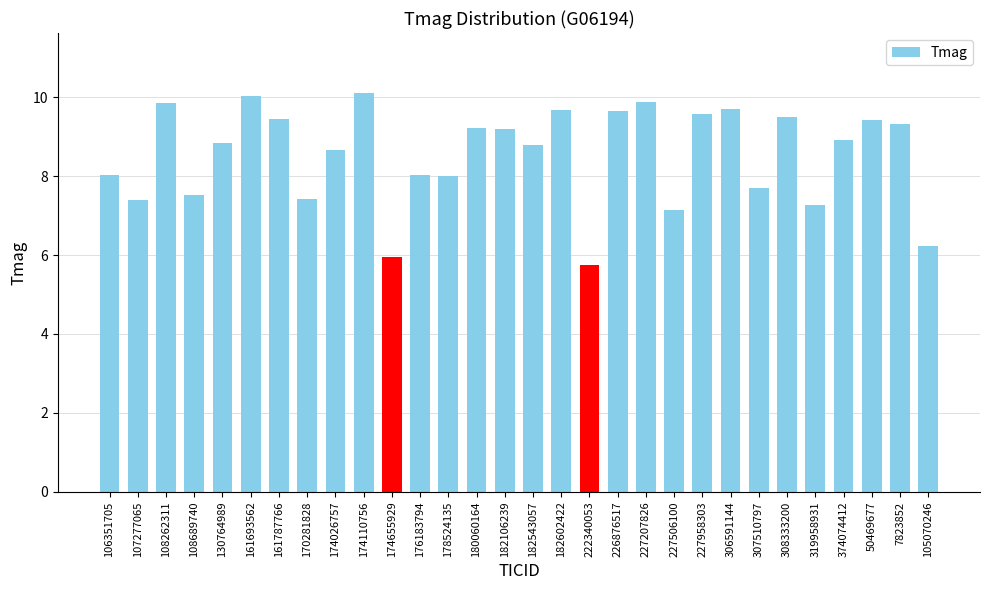

What is the value of the 17th bar from the left?

9.7